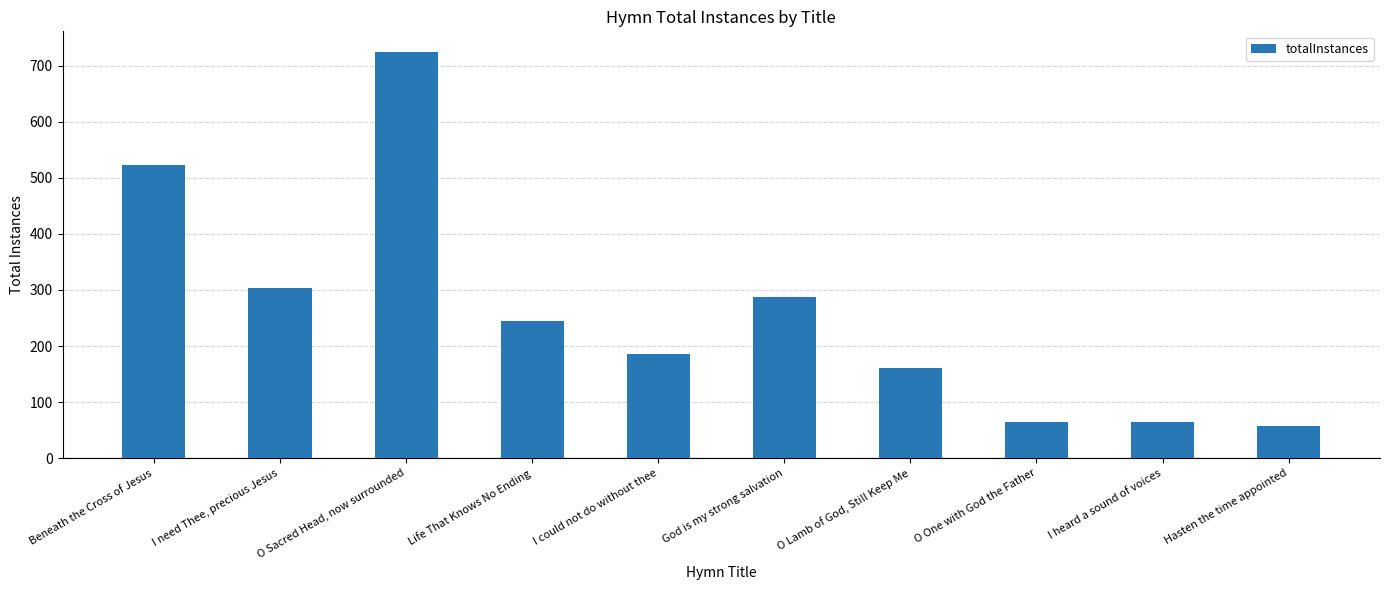

True or false: the data shows 304 at I need Thee, precious Jesus.

True